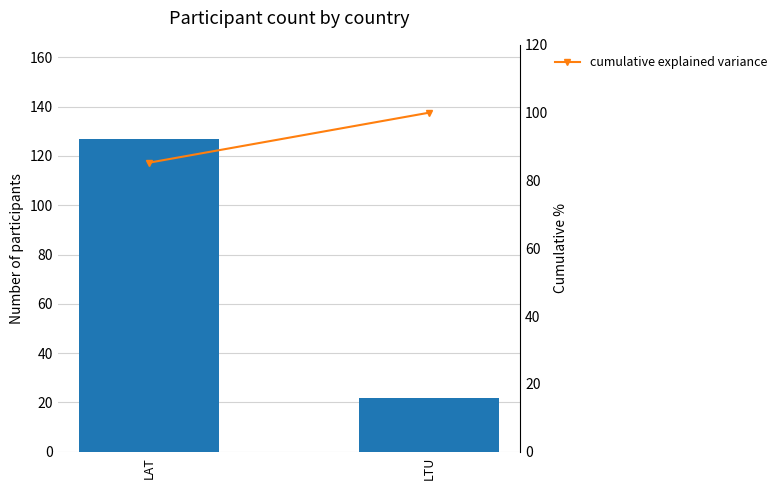

Reading left to right, list all the values displayed in this chart.

participant count: 127.0	22.0
cumulative explained variance: 85.2	100.0